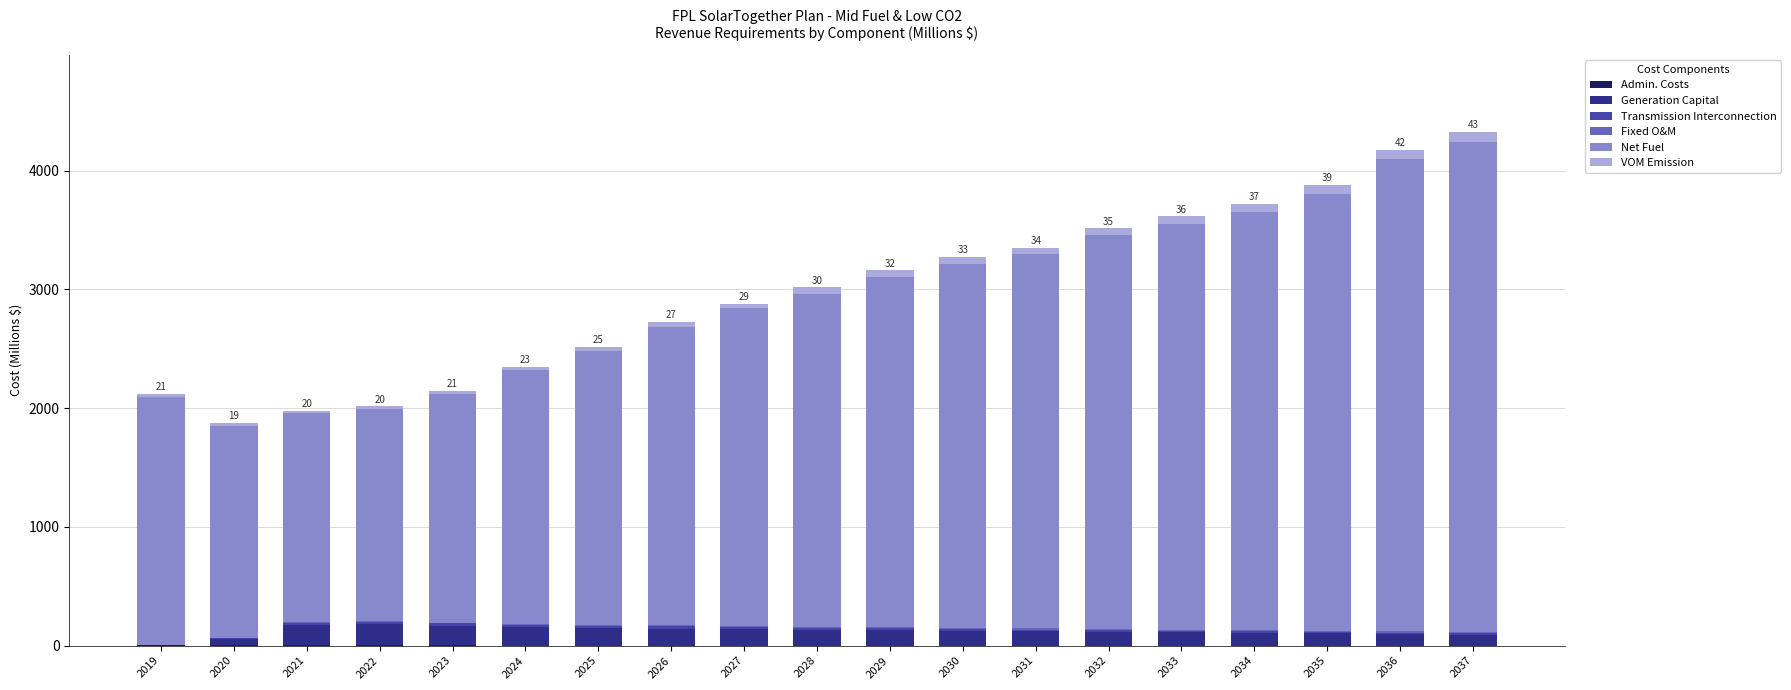

Are the bars grouped side by side (vs. stacked)?

No